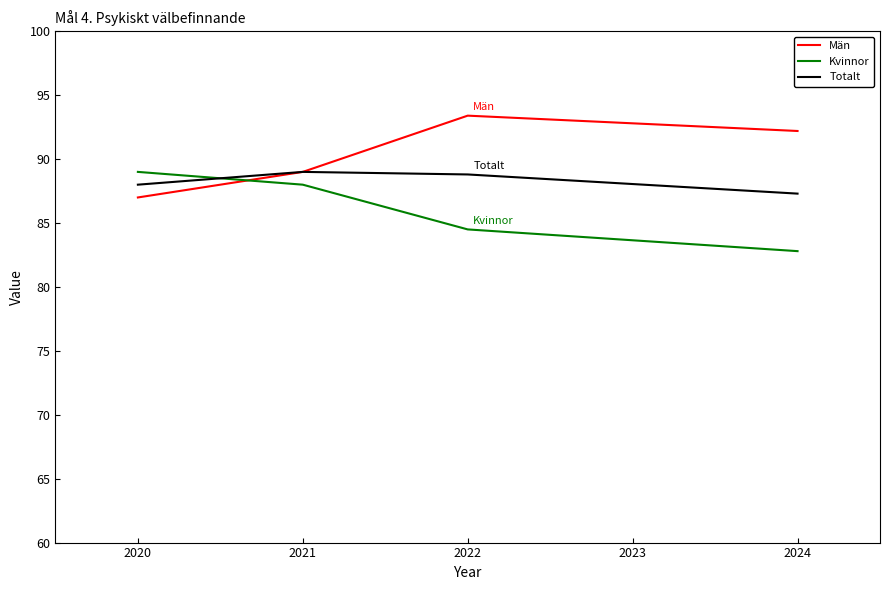

What is the difference between the highest and lowest values at 2020?

2.0